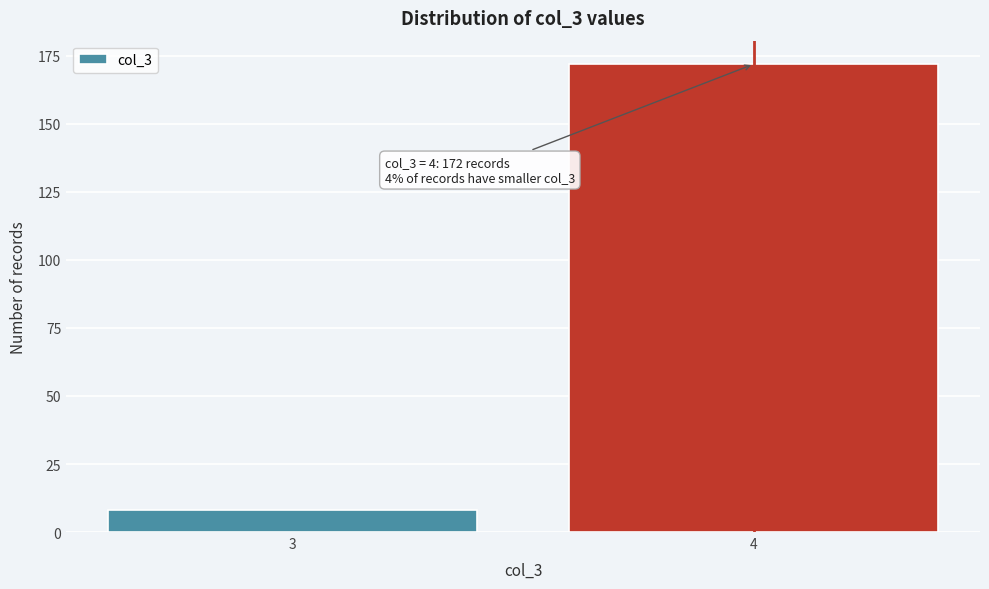

Reading left to right, transcribe all the data shown in this chart.

3=8	4=172